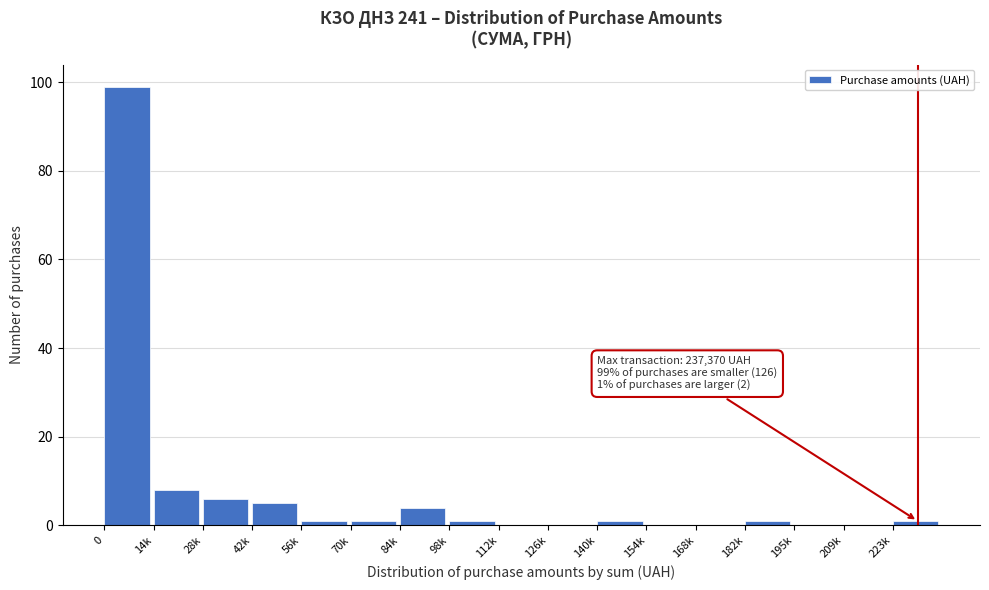

Reading left to right, what are all the values shown in this chart?

0=99	14k=8	28k=6	42k=5	56k=1	70k=1	84k=4	98k=1	112k=0	126k=0	140k=1	154k=0	168k=0	182k=1	195k=0	209k=0	223k=1